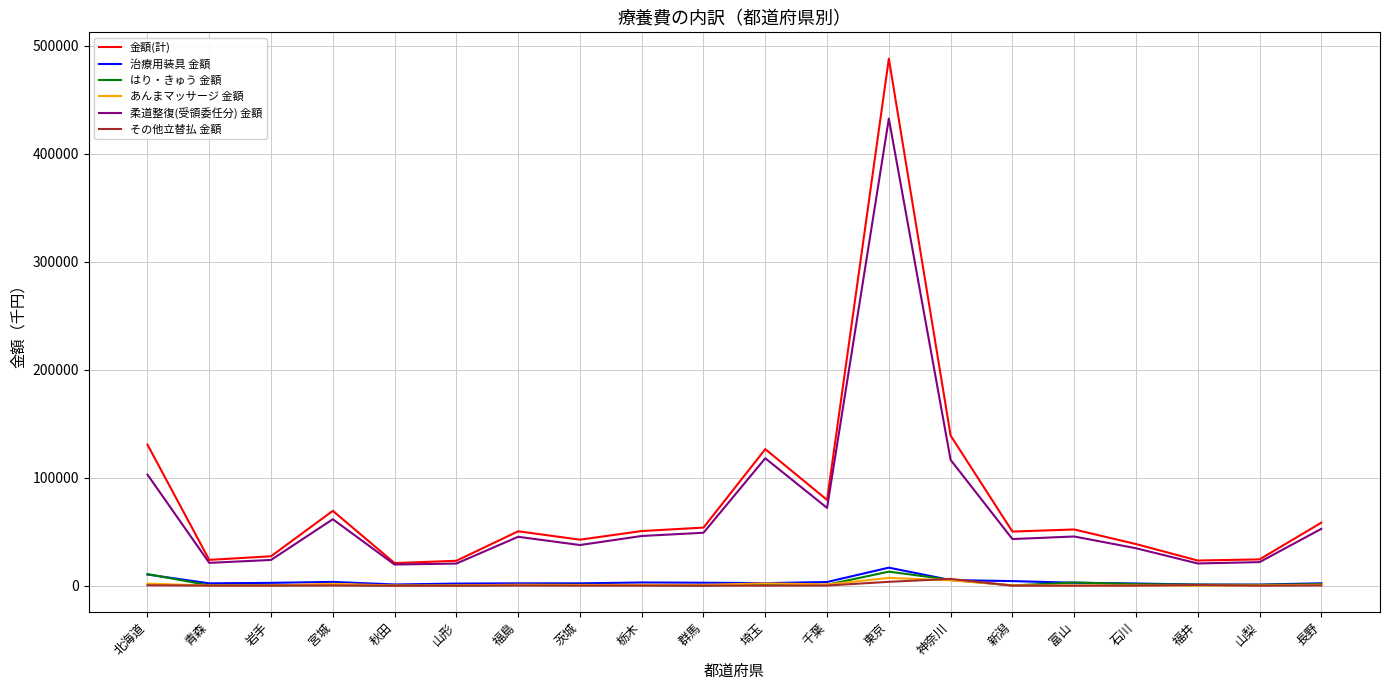

What is the difference between the second highest and second lowest values in the その他立替払 金額 series?

3554.5